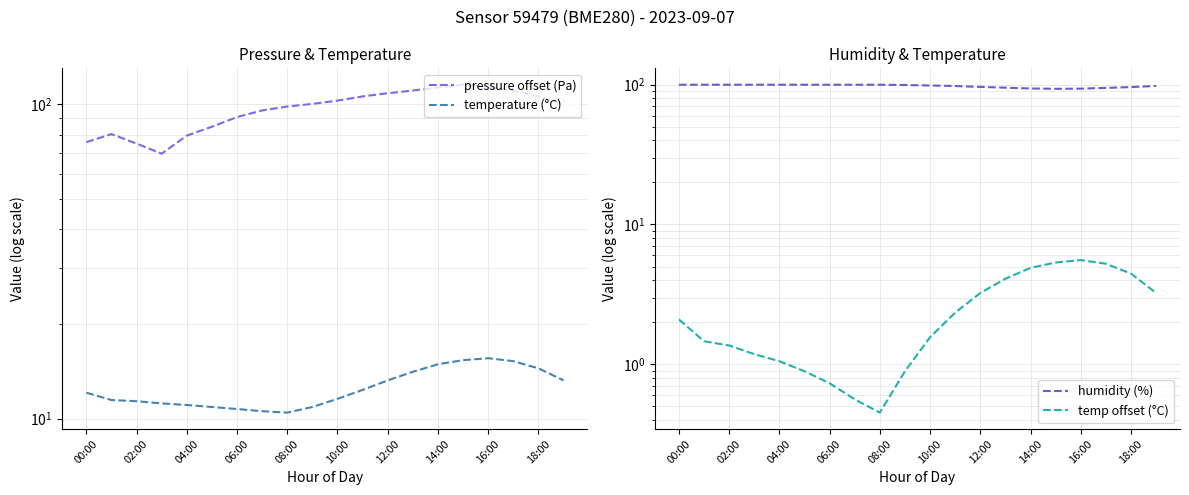

What is the value of the temp offset (°C) point at the 20th from the left?

3.2